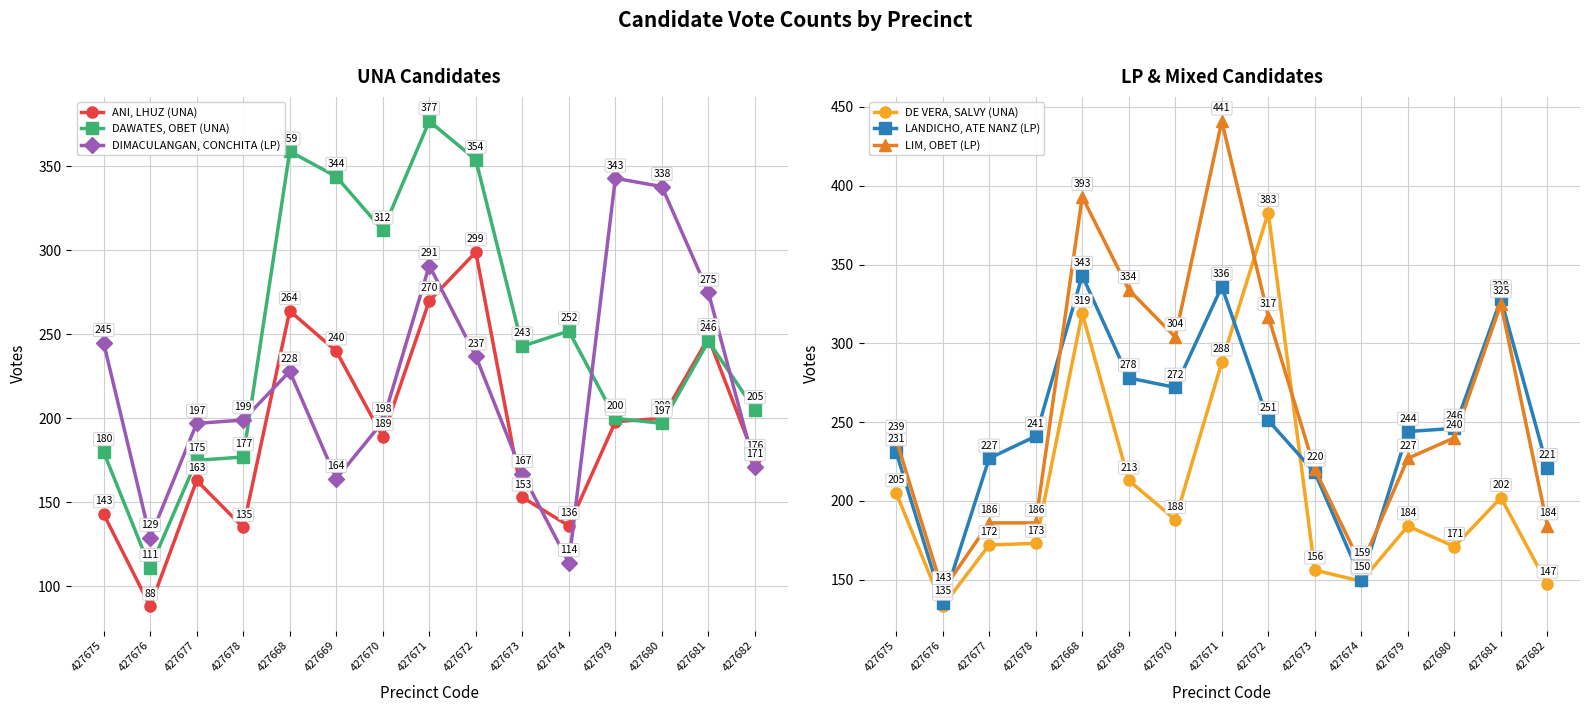

Reading left to right, what are all the values shown in this chart?

ANI, LHUZ (UNA): 427675=143	427676=88	427677=163	427678=135	427668=264	427669=240	427670=189	427671=270	427672=299	427673=153	427674=136	427679=198	427680=200	427681=248	427682=176
DAWATES, OBET (UNA): 427675=180	427676=111	427677=175	427678=177	427668=359	427669=344	427670=312	427671=377	427672=354	427673=243	427674=252	427679=200	427680=197	427681=246	427682=205
DIMACULANGAN, CONCHITA (LP): 427675=245	427676=129	427677=197	427678=199	427668=228	427669=164	427670=198	427671=291	427672=237	427673=167	427674=114	427679=343	427680=338	427681=275	427682=171
DE VERA, SALVY (UNA): 427675=205	427676=133	427677=172	427678=173	427668=319	427669=213	427670=188	427671=288	427672=383	427673=156	427674=149	427679=184	427680=171	427681=202	427682=147
LANDICHO, ATE NANZ (LP): 427675=231	427676=135	427677=227	427678=241	427668=343	427669=278	427670=272	427671=336	427672=251	427673=218	427674=150	427679=244	427680=246	427681=328	427682=221
LIM, OBET (LP): 427675=239	427676=143	427677=186	427678=186	427668=393	427669=334	427670=304	427671=441	427672=317	427673=220	427674=159	427679=227	427680=240	427681=325	427682=184